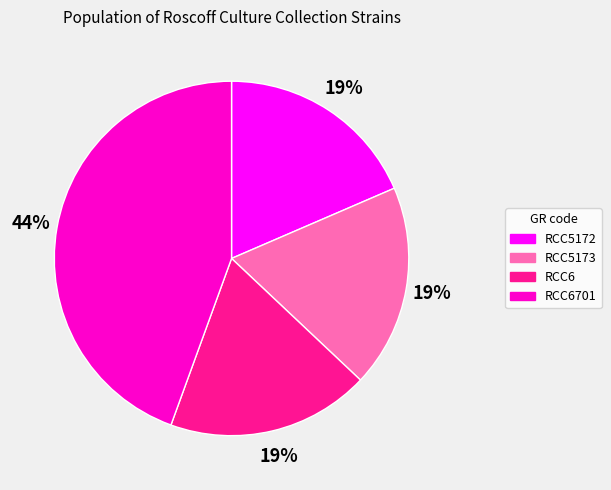

Which has a higher value, RCC5173 or RCC6701?

RCC6701